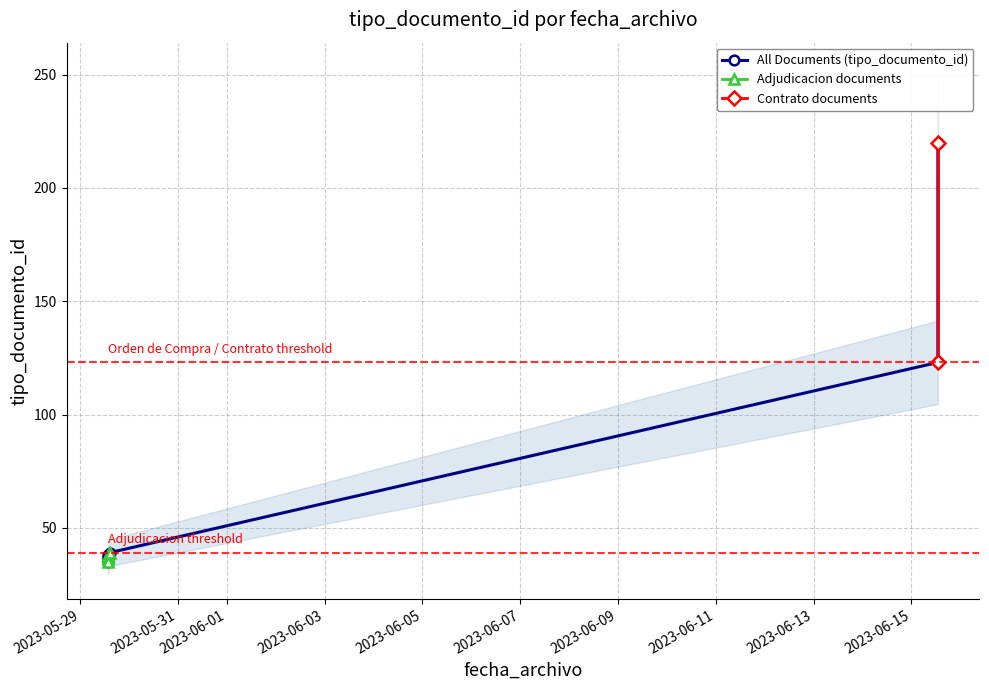

True or false: Contrato documents and Adjudicacion documents cross at least once.

False